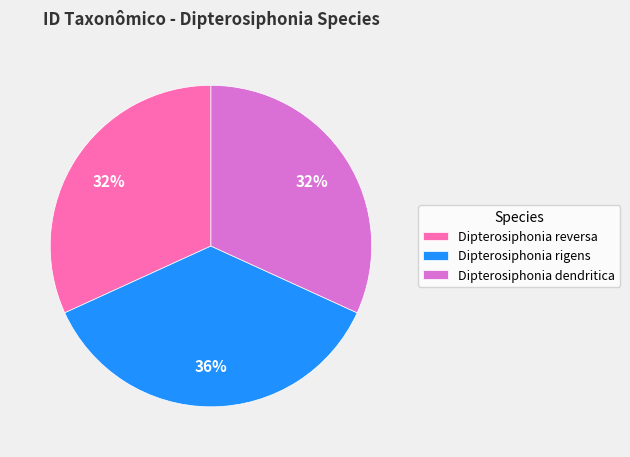

To the nearest percent, what portion does Dipterosiphonia reversa represent?

32%